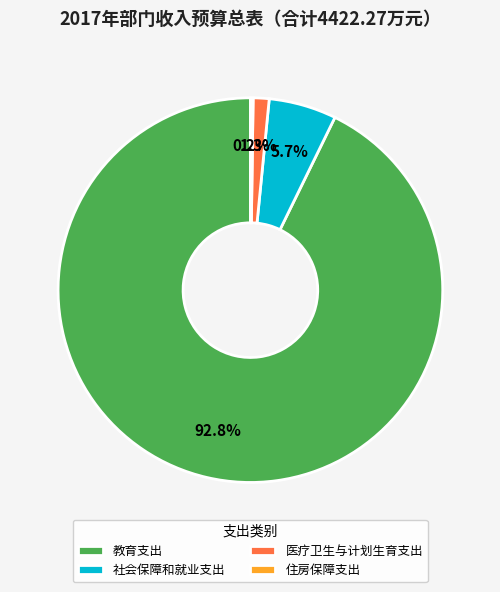

The 医疗卫生与计划生育支出 slice represents 1% of the pie. True or false?

True